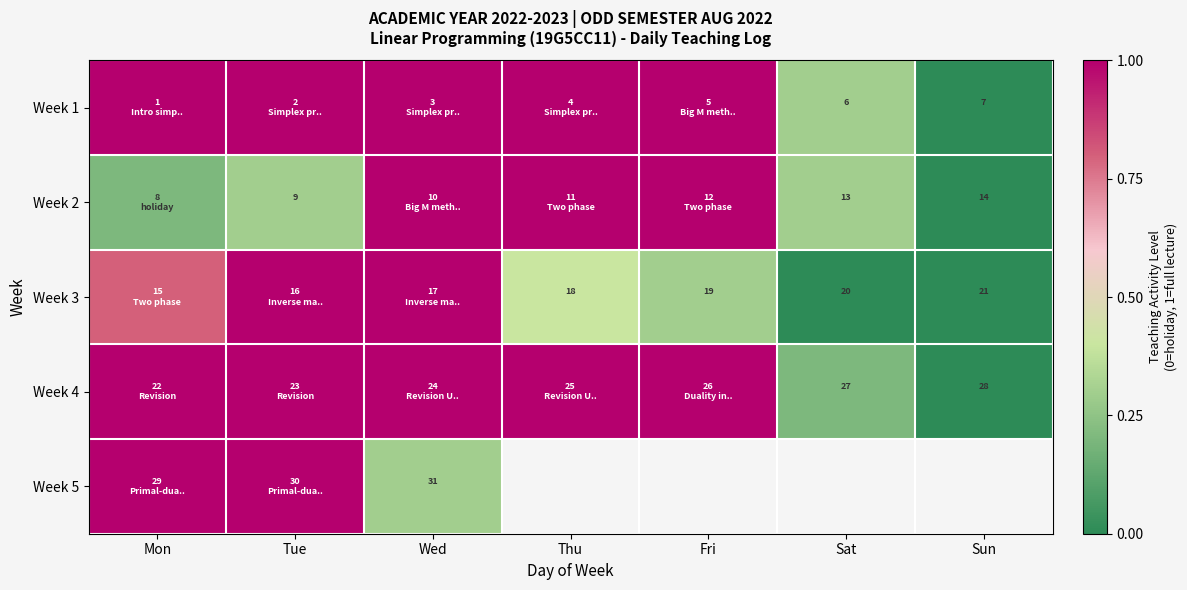

Which has a higher value, Sun or Wed?

Wed